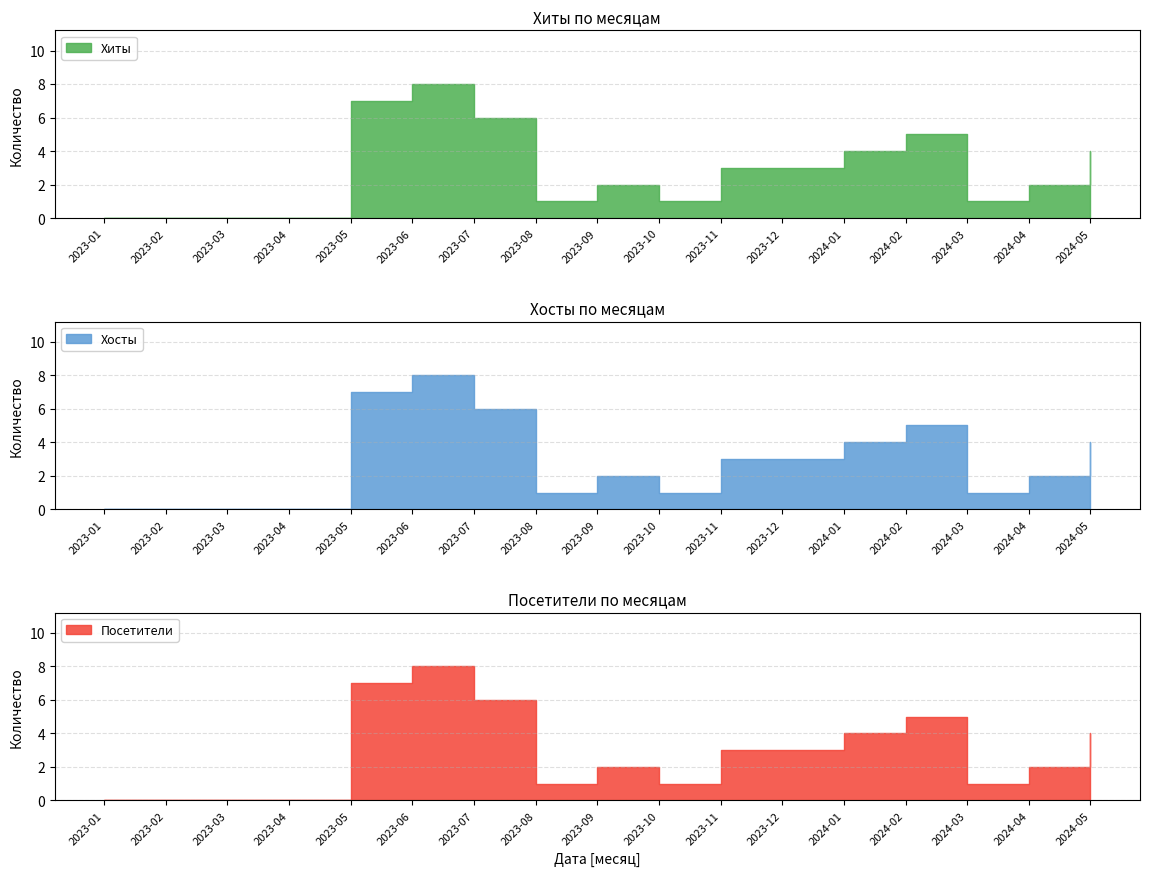

List the series in order of their peak value, lowest first.

Хиты, Хосты, Посетители